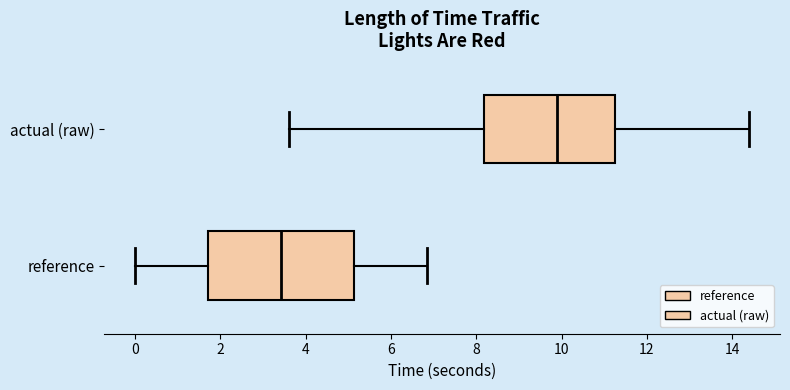

Where does the median line of the box for reference sit on the x-axis? The values are not printed on the chart, so give them approximately, as read against the axis.

3.4